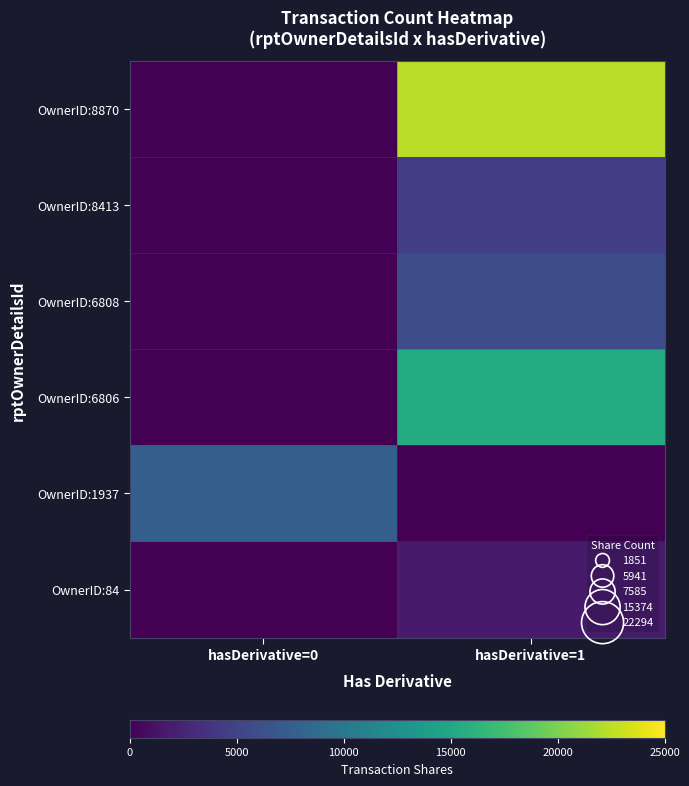

Which has a higher value, hasDerivative=0 or hasDerivative=1?

hasDerivative=1